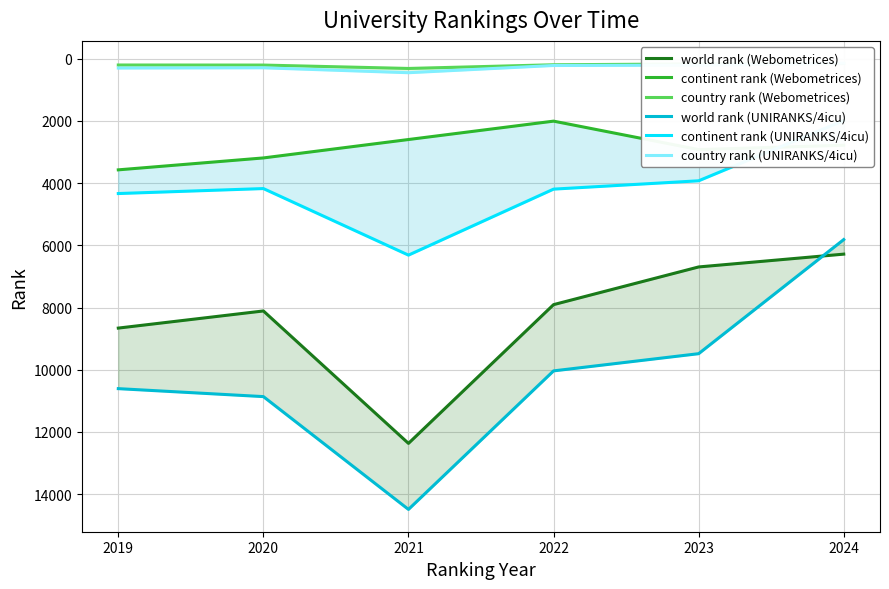

What is the value of the continent rank (UNIRANKS/4icu) point at the 5th from the left?

3926